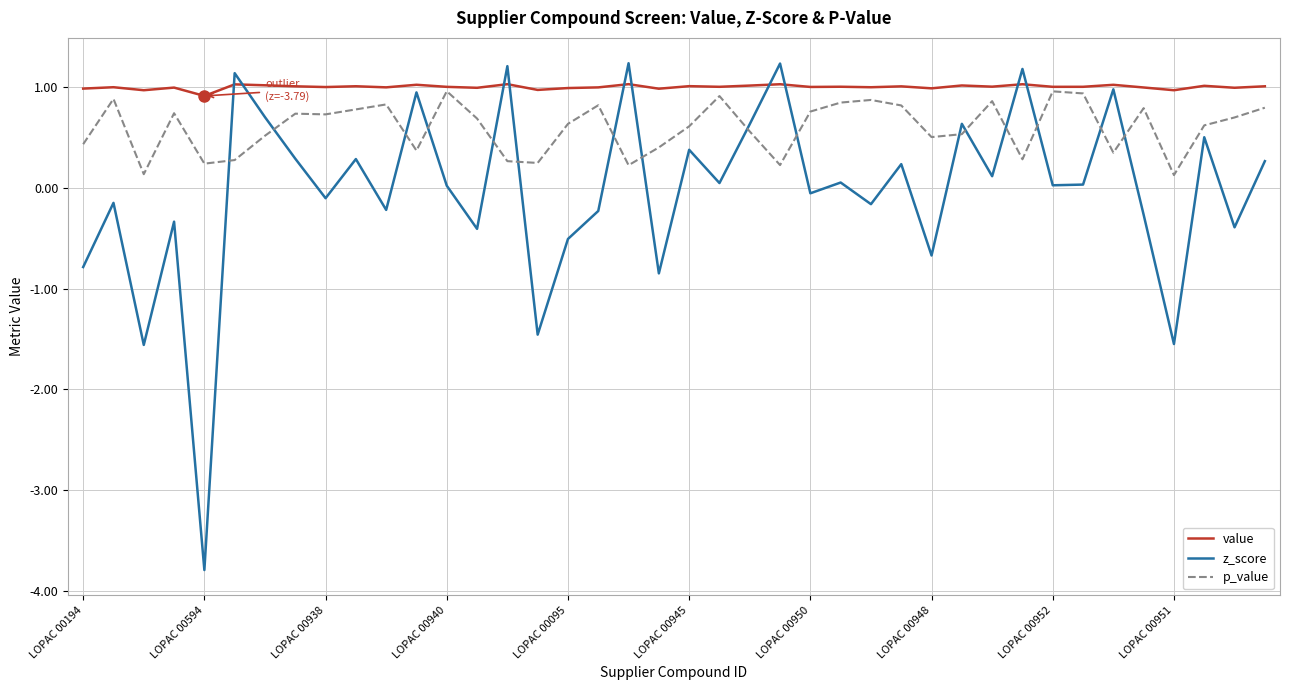

What is the difference between the maximum and minimum values in the z_score series?

5.0